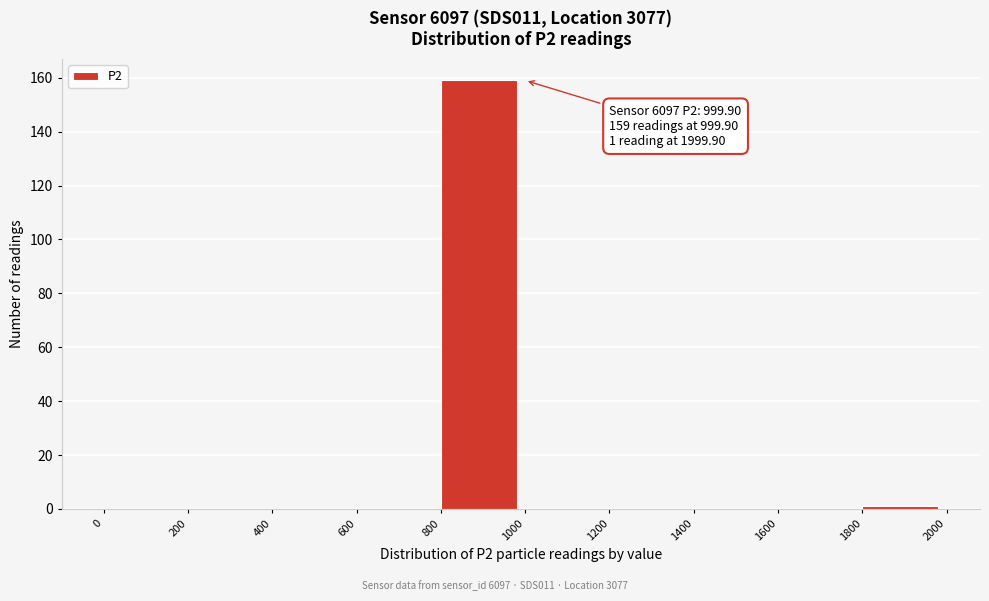

Over which range of the x-axis is the bar tallest?

800 to 1000